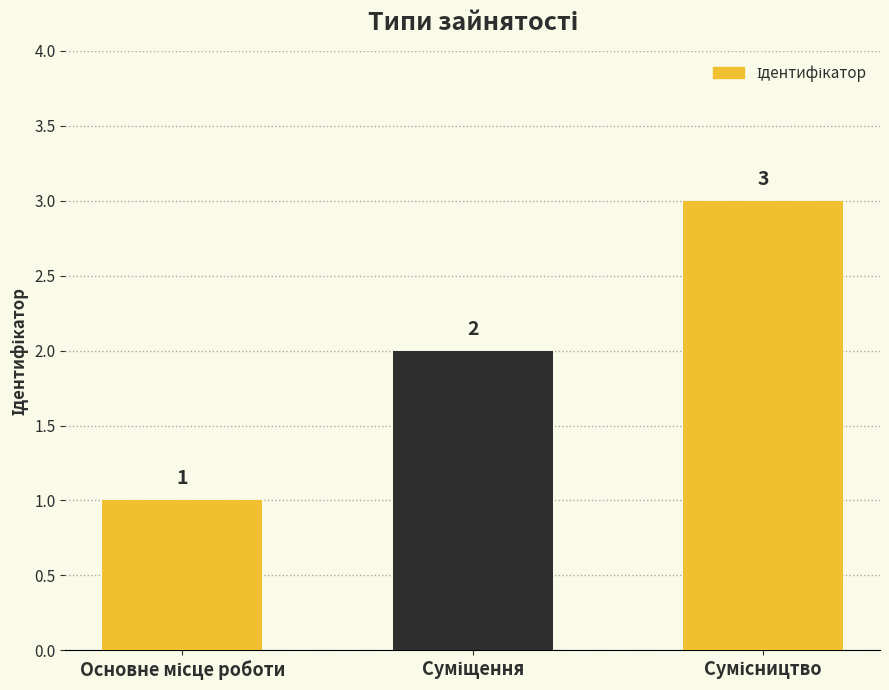

How many values are below 2?

1